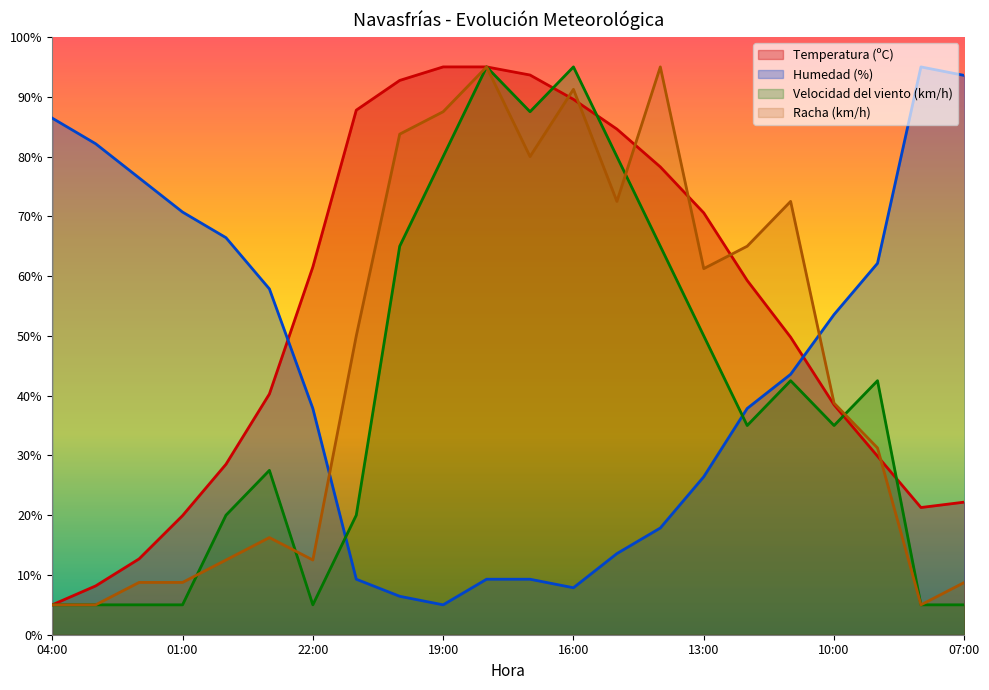

At which label is Humedad (%) closest to 50?

10:00